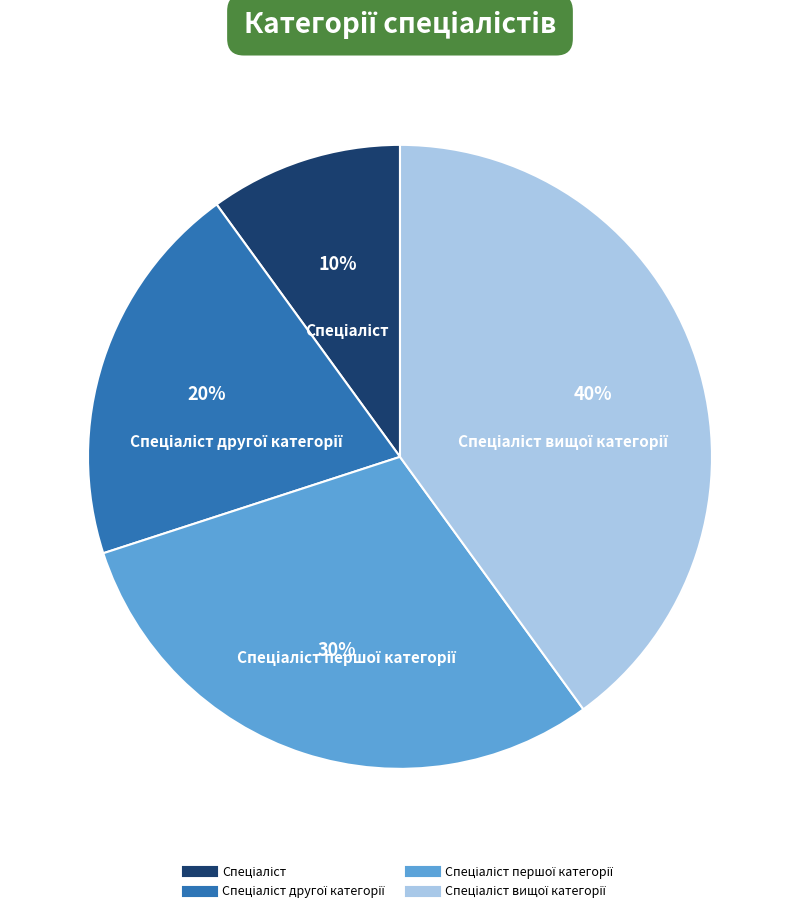

Is there any slice that represents more than half of the pie?

No